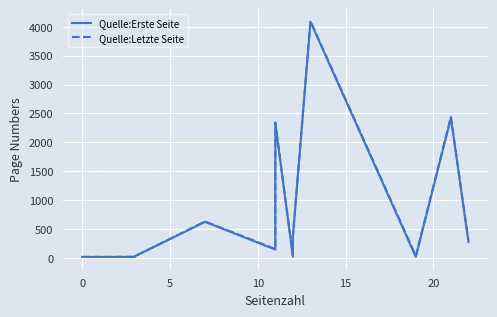

Is this an area chart (filled region under the line)?

No